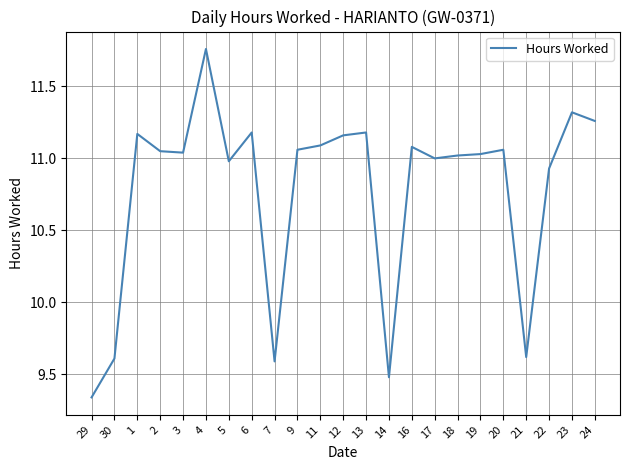

Which category has the highest value across all series?

4